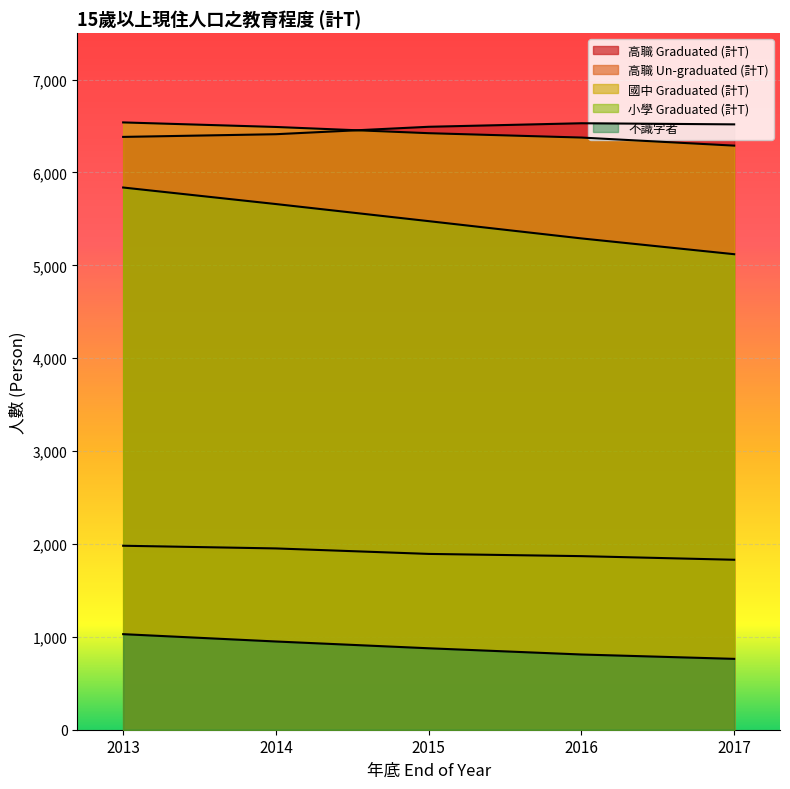

What is the difference between the maximum and minimum values in the 小學 Graduated (計T) series?

718